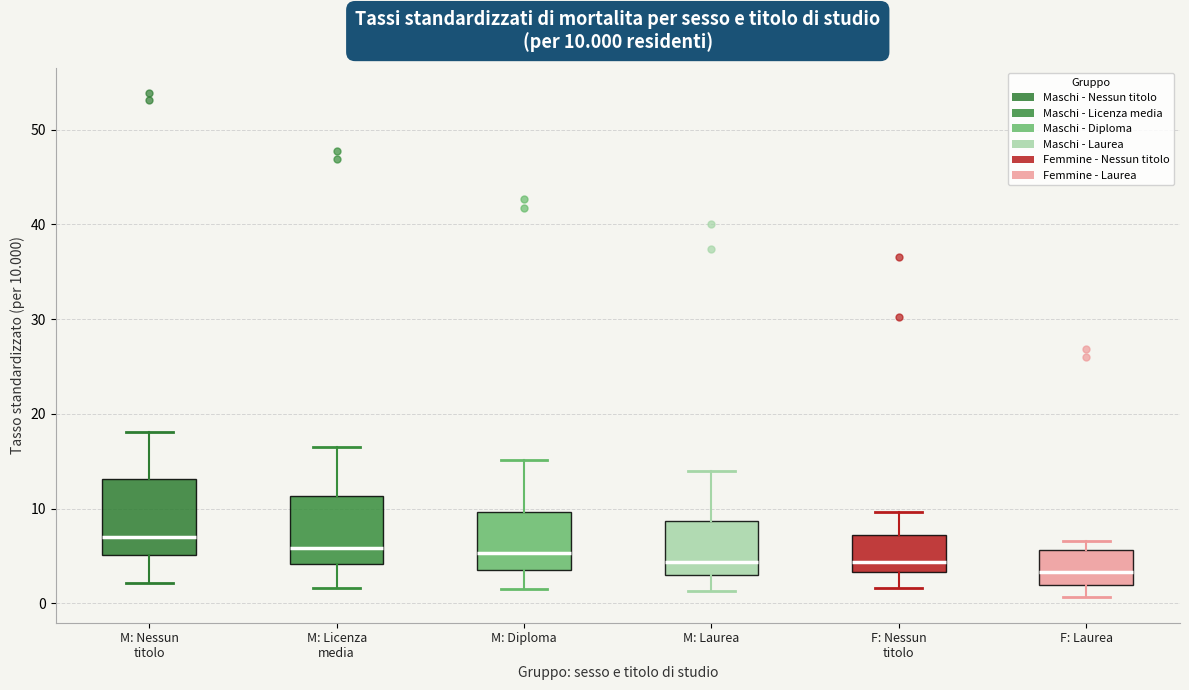

Which box has the highest median line?

M: Nessun titolo